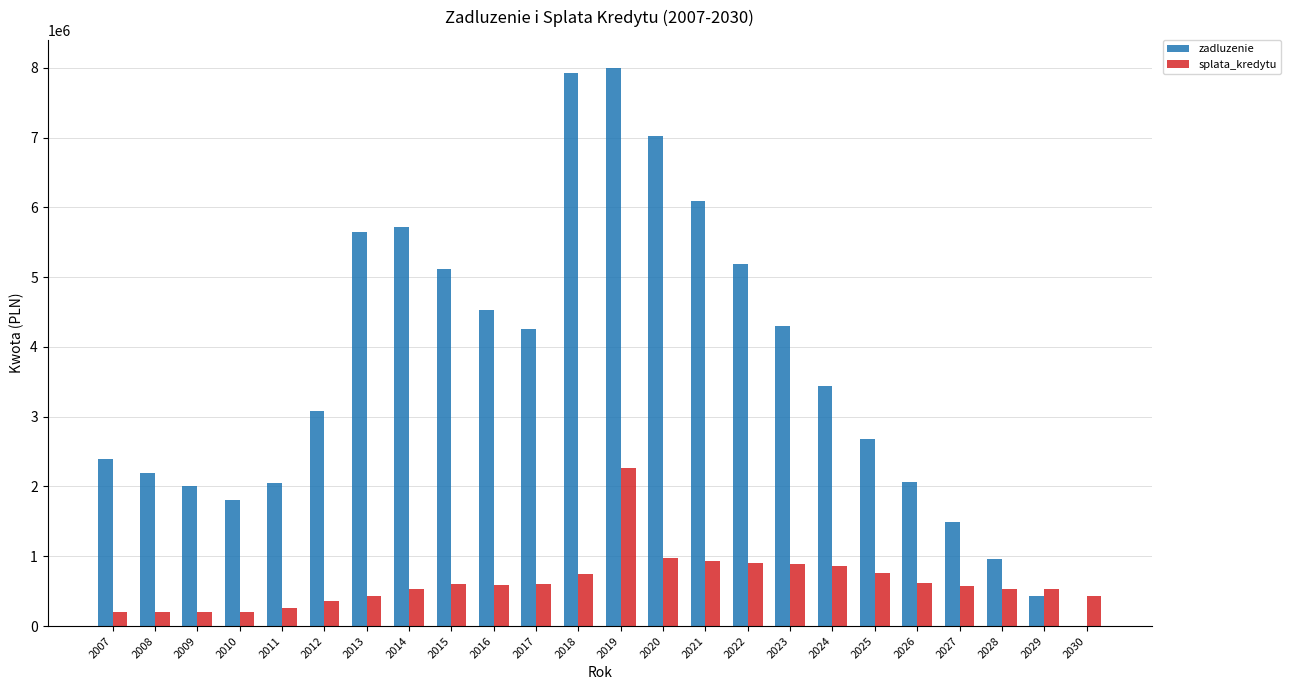

What are all the series names shown in the legend?

zadluzenie, splata_kredytu